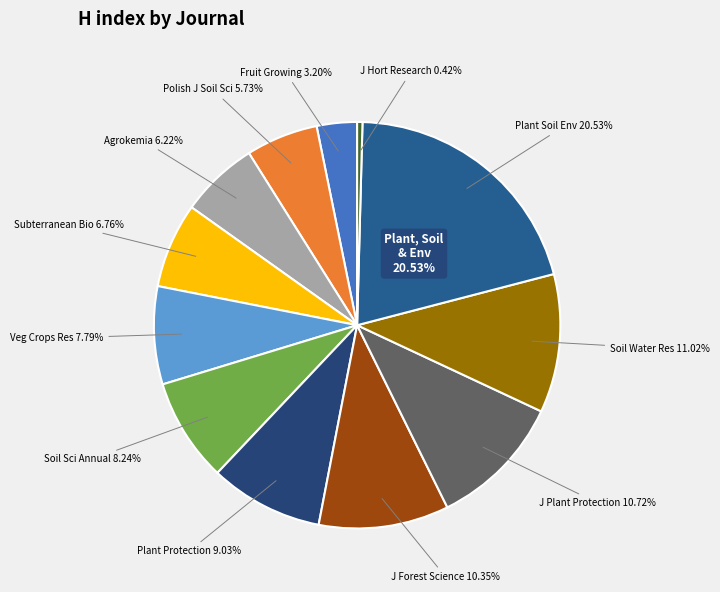

How many segments does this pie chart have?

12